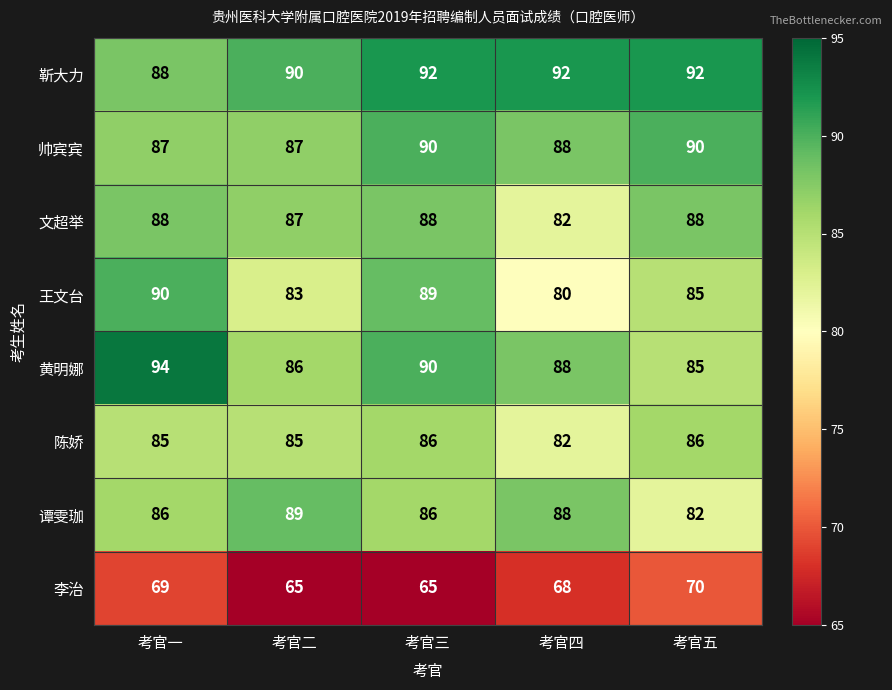

How many distinct data groups are displayed?

8